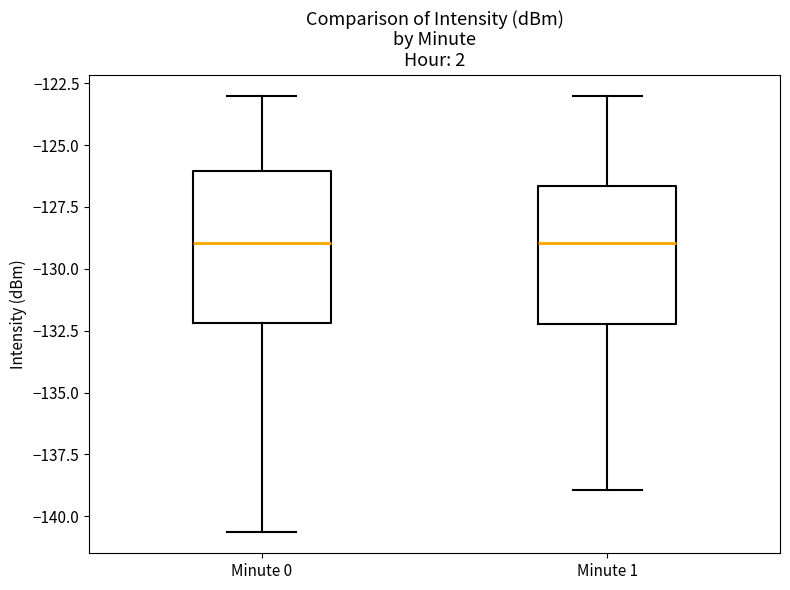

Reading left to right, read every box against the y-axis: the position of its median line, the range the box covers, and the ends of its whiskers. The values are not printed on the chart, so give them approximately, as read against the axis.

Minute 0: median -129.0, box -132.0 to -126.0, whiskers -140.5 to -123.0
Minute 1: median -129.0, box -132.0 to -126.5, whiskers -139.0 to -123.0